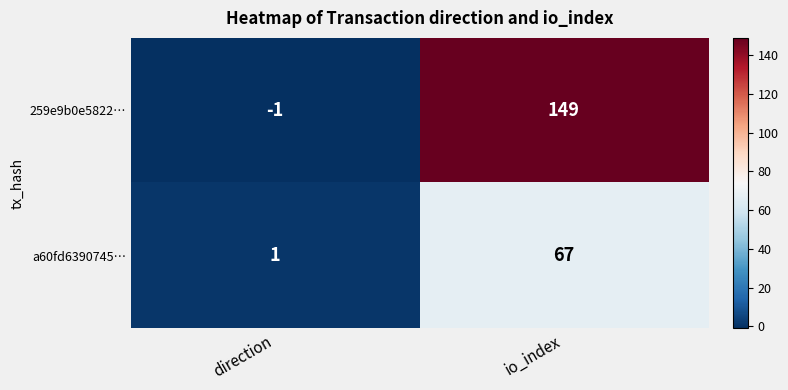

What is the smallest value displayed?

-1